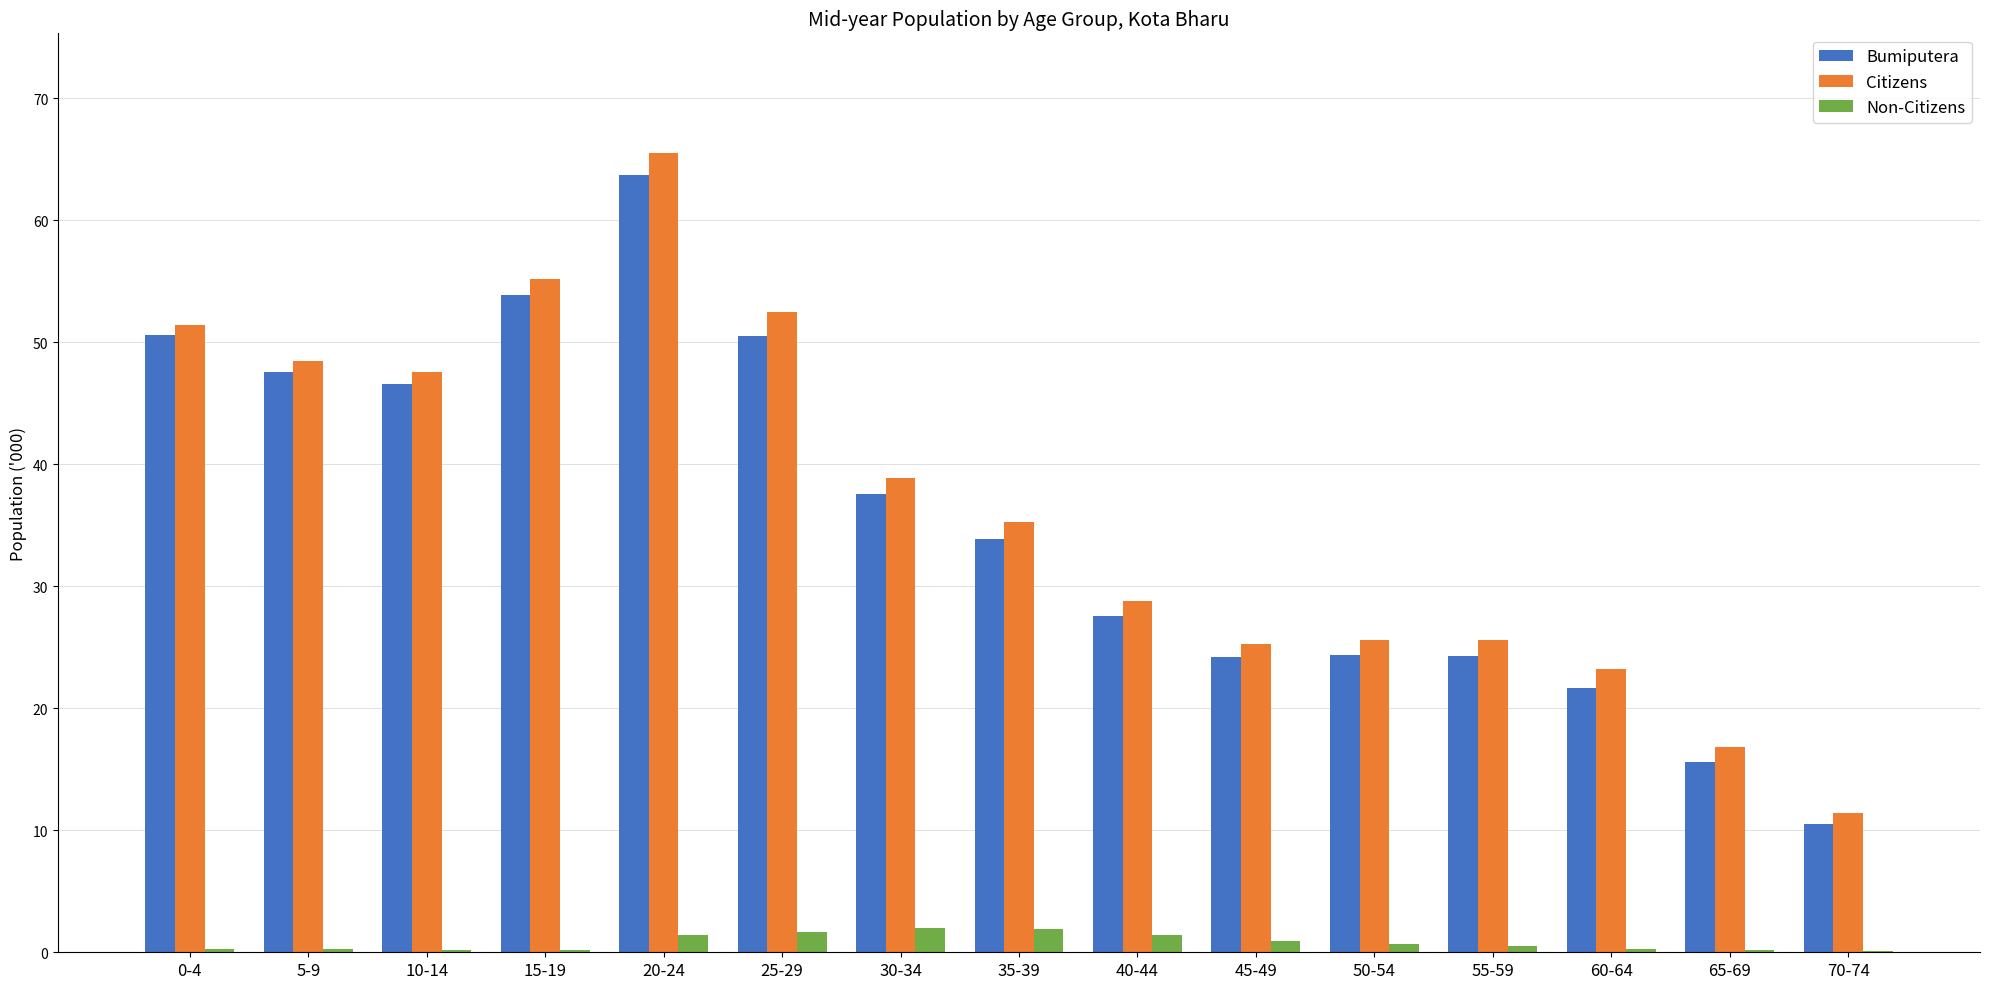

What are all the series names shown in the legend?

Bumiputera, Citizens, Non-Citizens